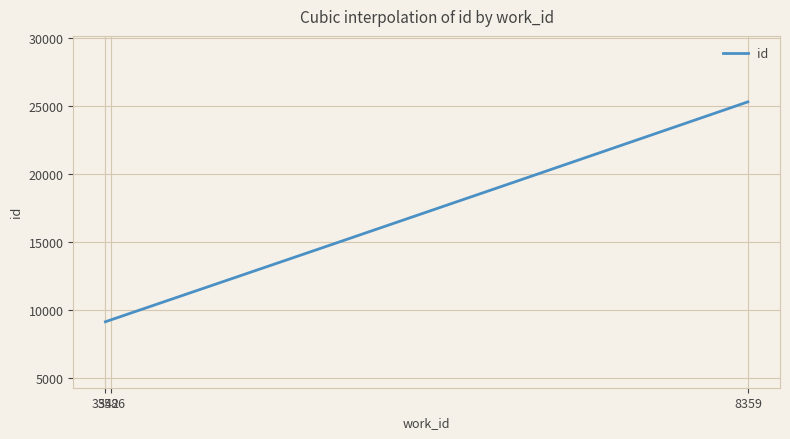

What is the minimum value shown in the chart?

9136.0